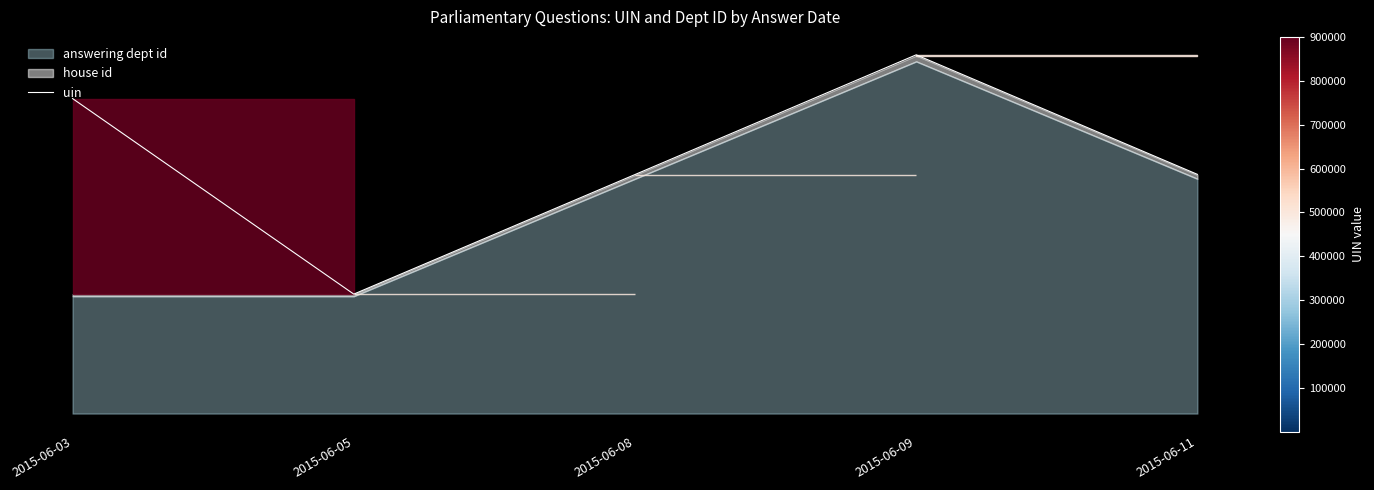

Does the chart display data point markers on the line(s)?

No